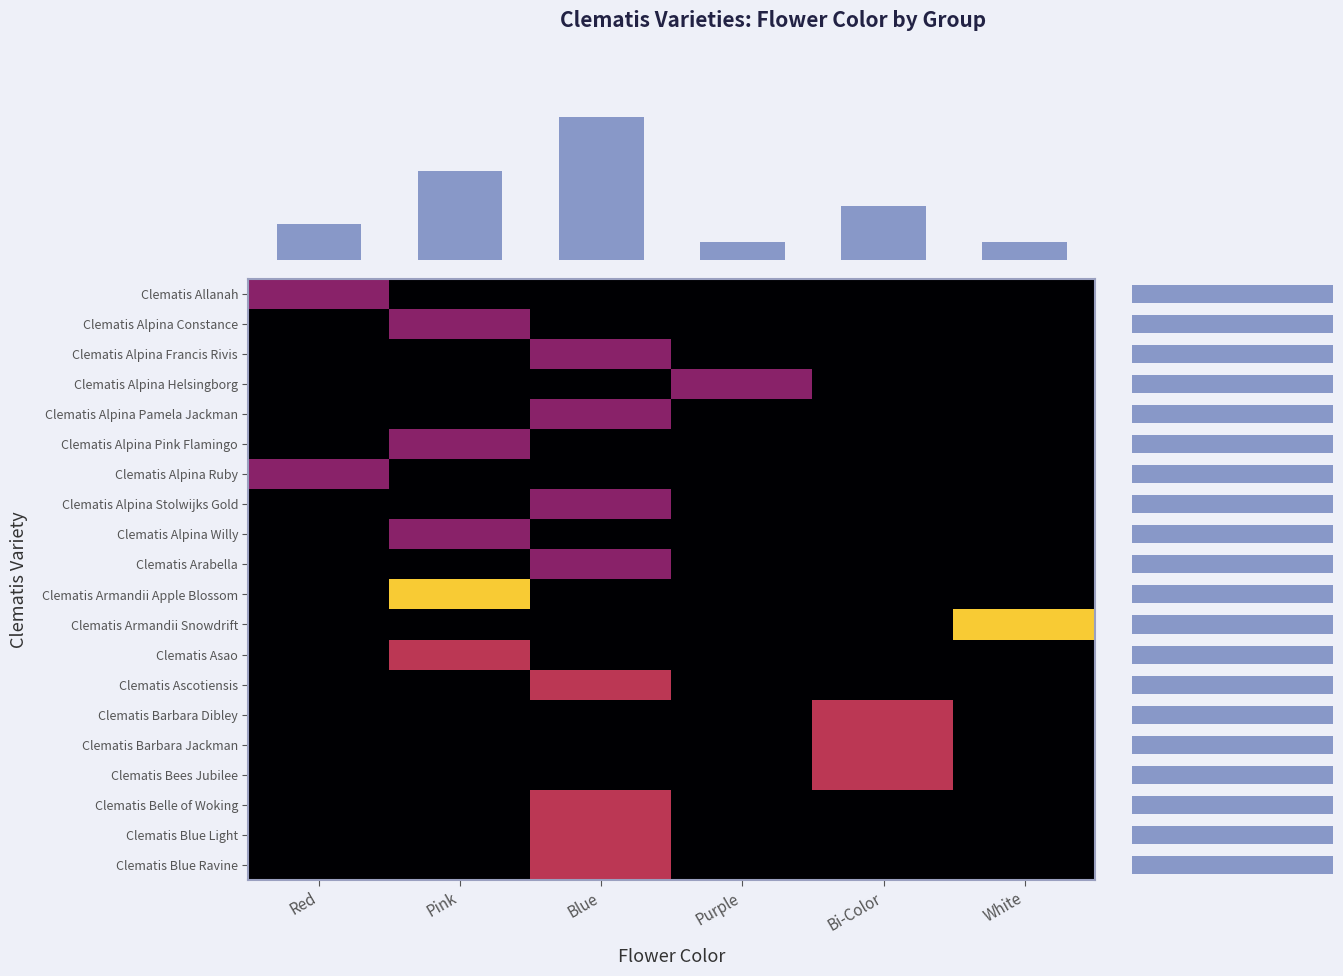

What is the total value across all series at Pink?

20